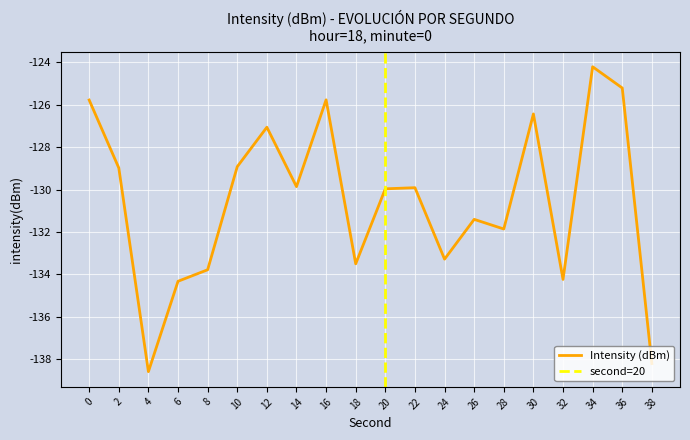

Which label corresponds to the largest value in the chart?

34